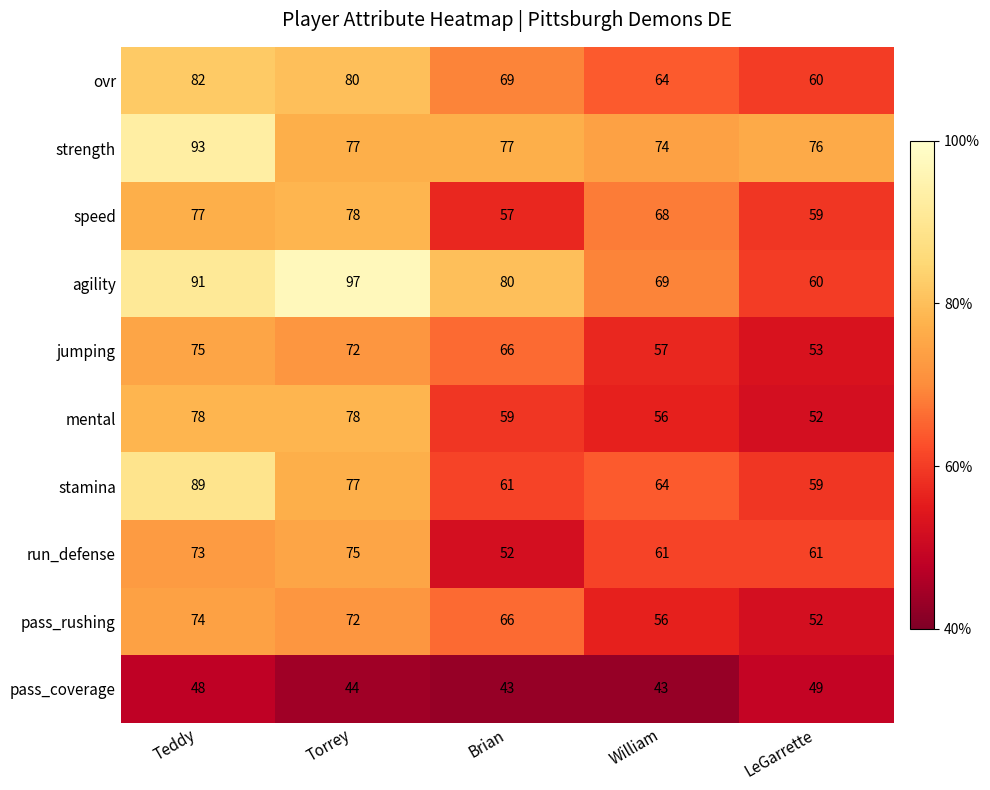

Is it true that ovr equals 64 at William?

True